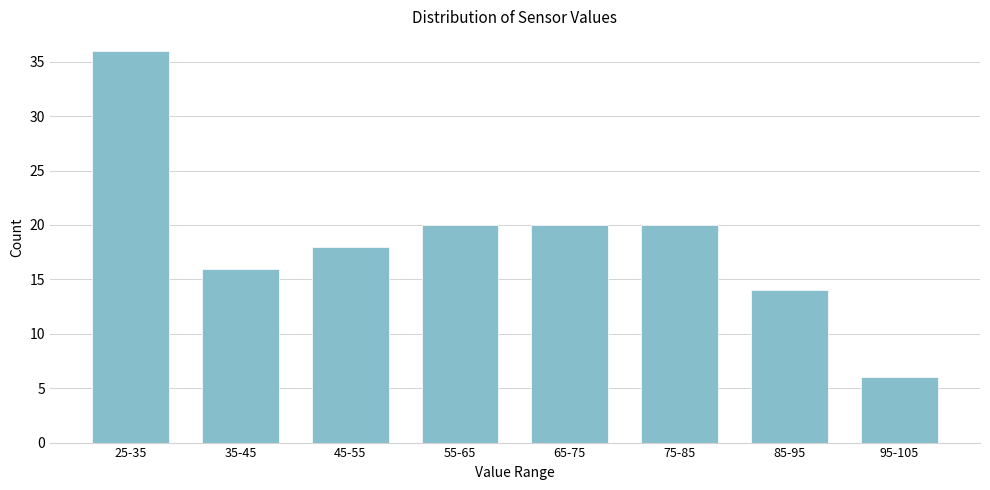

Reading left to right, list all the values displayed in this chart.

25-35=36	35-45=16	45-55=18	55-65=20	65-75=20	75-85=20	85-95=14	95-105=6